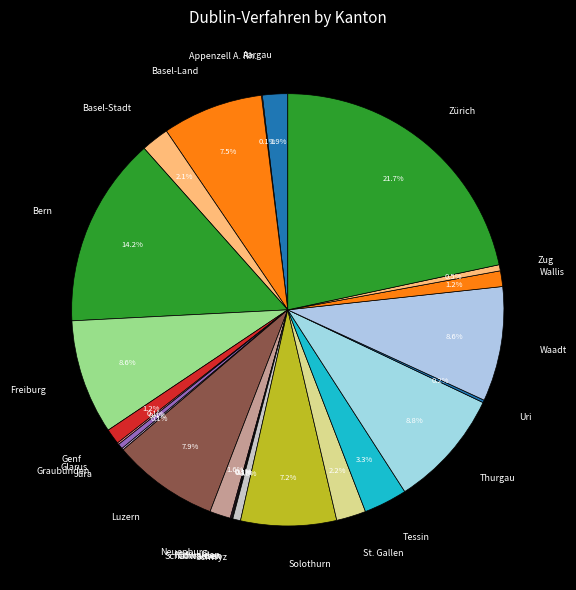

Which has a higher value, Graubünden or Luzern?

Luzern